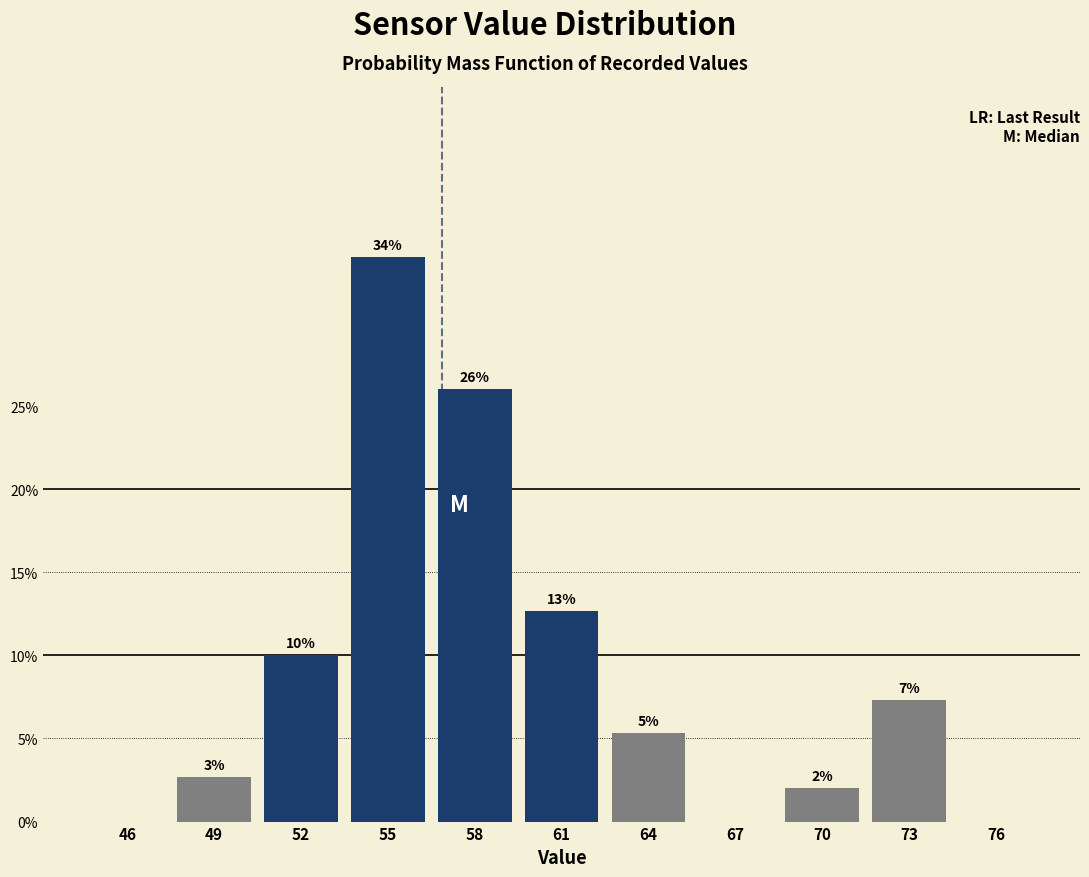

Which label corresponds to the largest value in the chart?

55